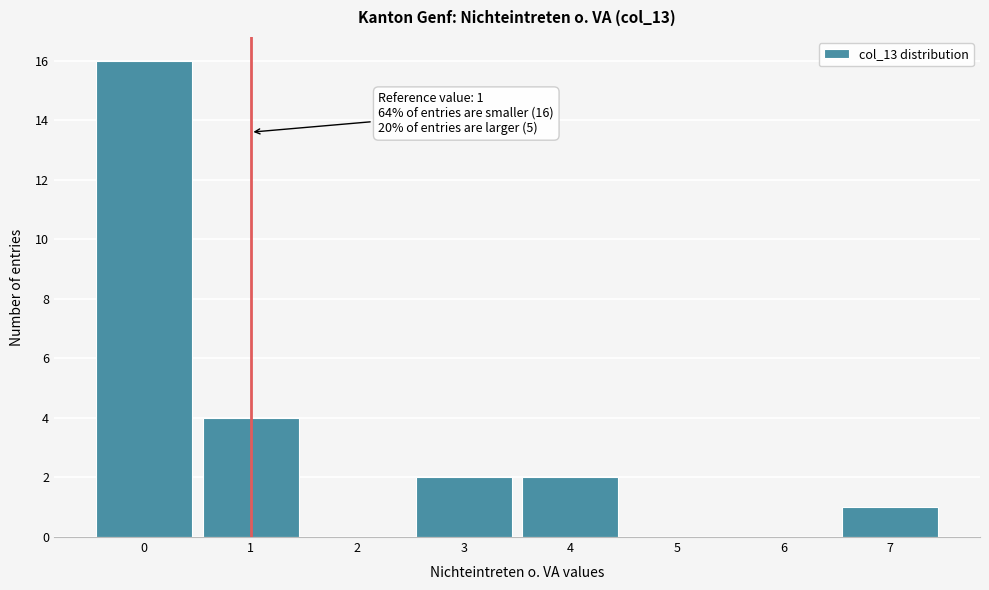

Which range on the x-axis has the tallest bar?

-0.5 to 0.5